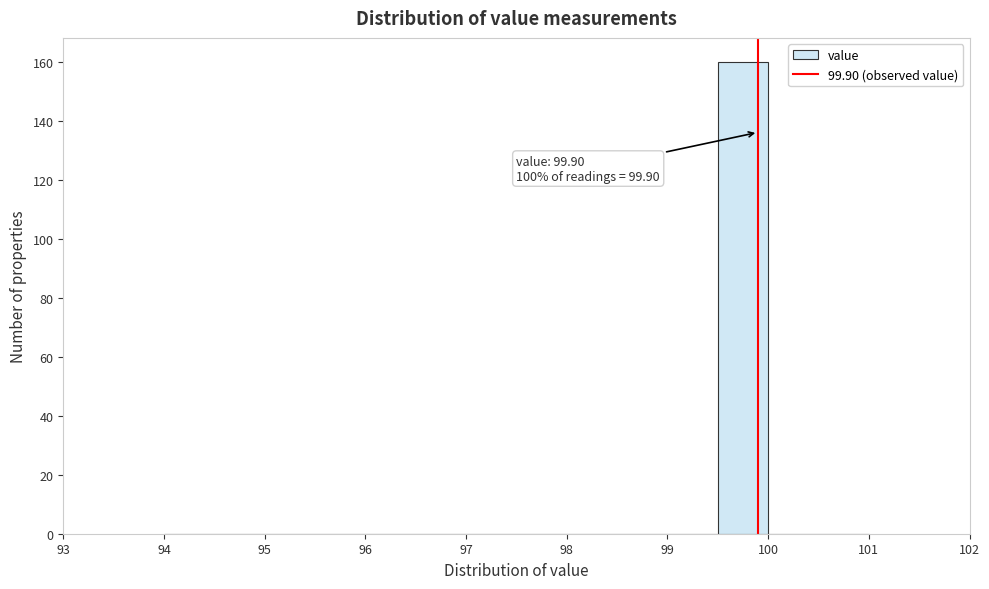

Over which range of the x-axis is the bar tallest?

99.5 to 100.0